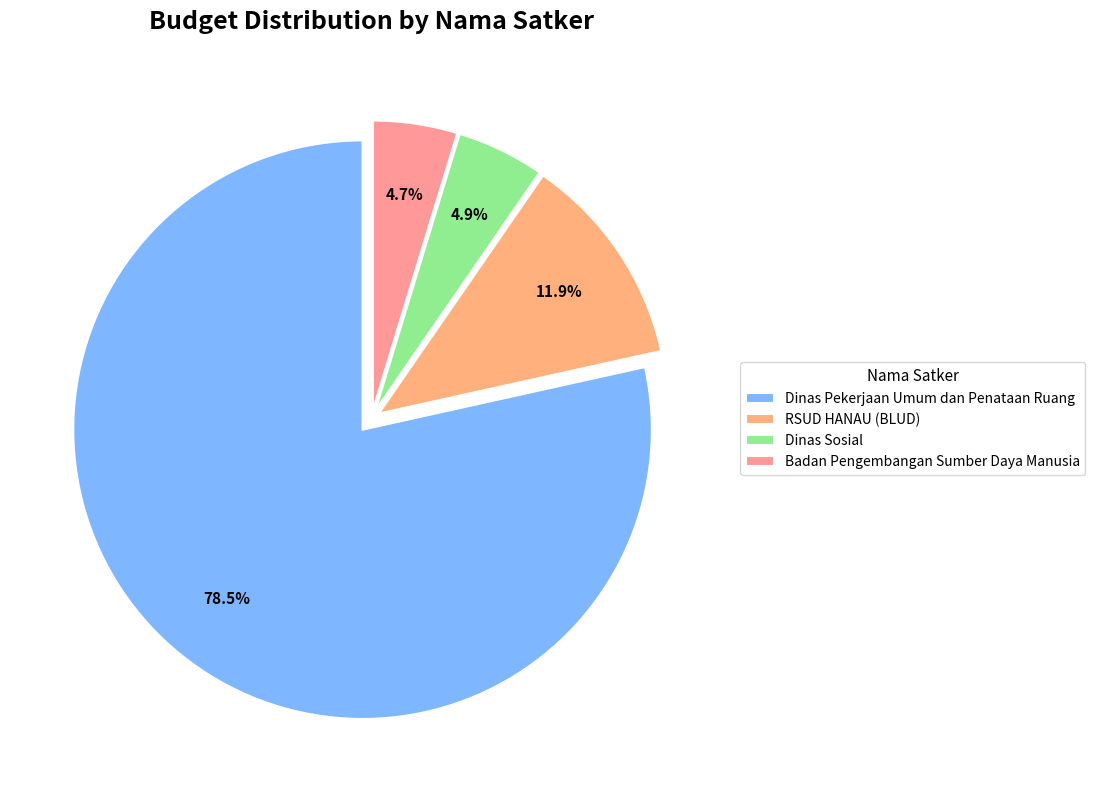

Combined, what portion of the pie is Dinas Pekerjaan Umum dan Penataan Ruang and Dinas Sosial?

83.4%